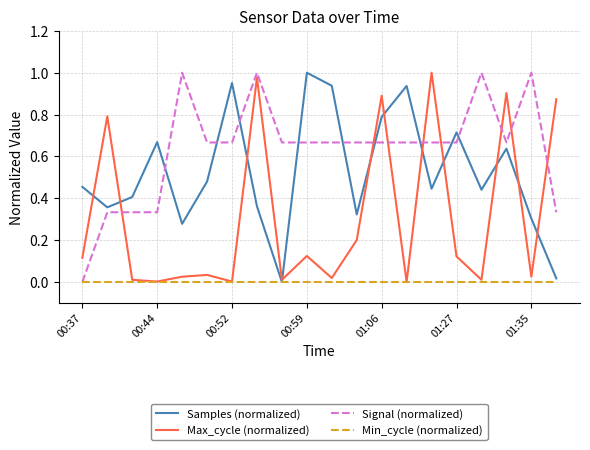

Is this an area chart (filled region under the line)?

No